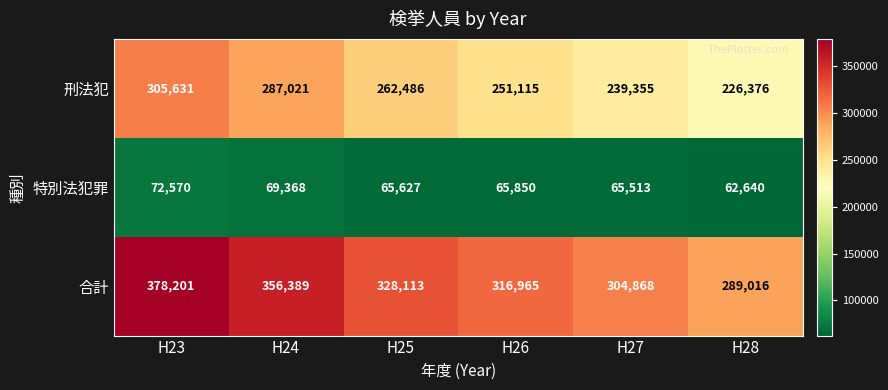

At which category is the sum across all series the highest?

H23